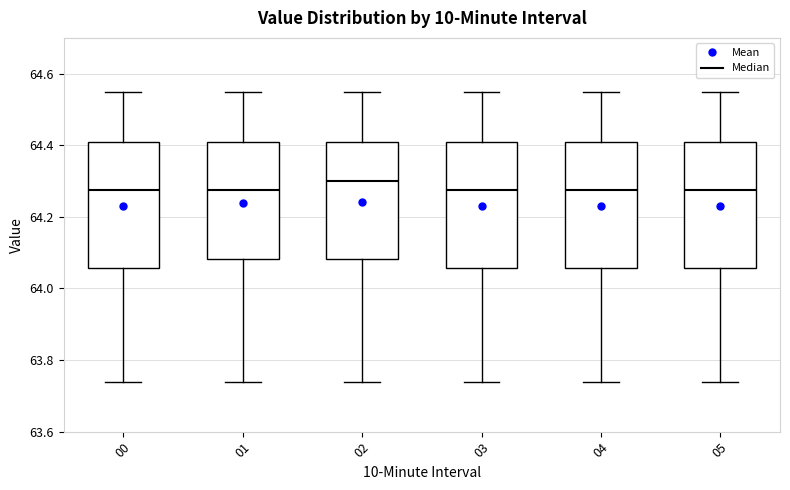

Reading left to right, transcribe this box plot: for each box, give where its median line is, the range the box spans, and where its two whiskers end, as read against the y-axis. The values are not printed on the chart, so give them approximately, as read against the axis.

00: median 64.28, box 64.06 to 64.42, whiskers 63.74 to 64.56
01: median 64.28, box 64.08 to 64.42, whiskers 63.74 to 64.56
02: median 64.30, box 64.08 to 64.42, whiskers 63.74 to 64.56
03: median 64.28, box 64.06 to 64.42, whiskers 63.74 to 64.56
04: median 64.28, box 64.06 to 64.42, whiskers 63.74 to 64.56
05: median 64.28, box 64.06 to 64.42, whiskers 63.74 to 64.56